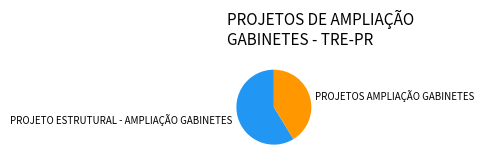

Approximately how many times larger is the value at PROJETO ESTRUTURAL - AMPLIAÇÃO GABINETES compared to PROJETOS AMPLIAÇÃO GABINETES?

1.4